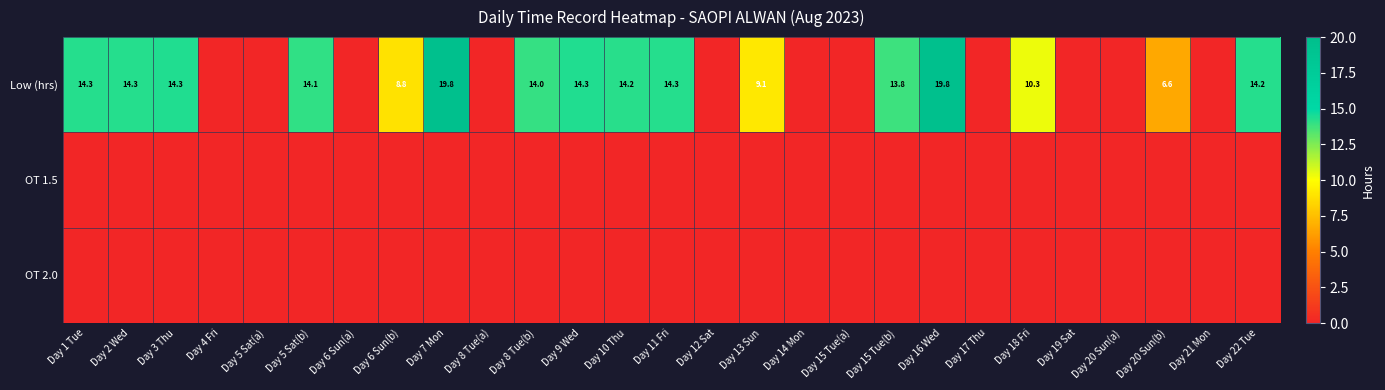

The Low (hrs) series shows 13.8 at Day 15 Tue(b). True or false?

True